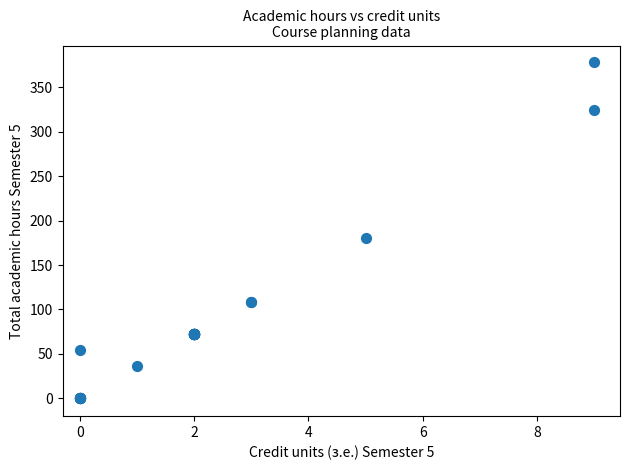

What Y value in the scatter plot is closest to 189?

180